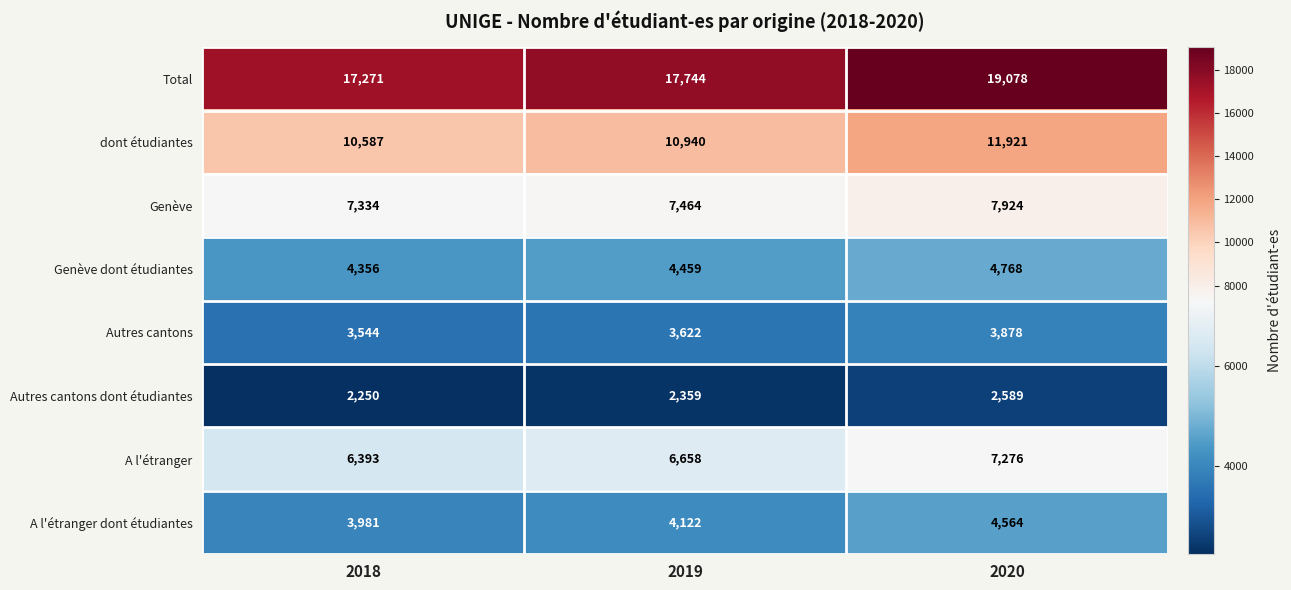

What is the minimum value for Genève?

7334